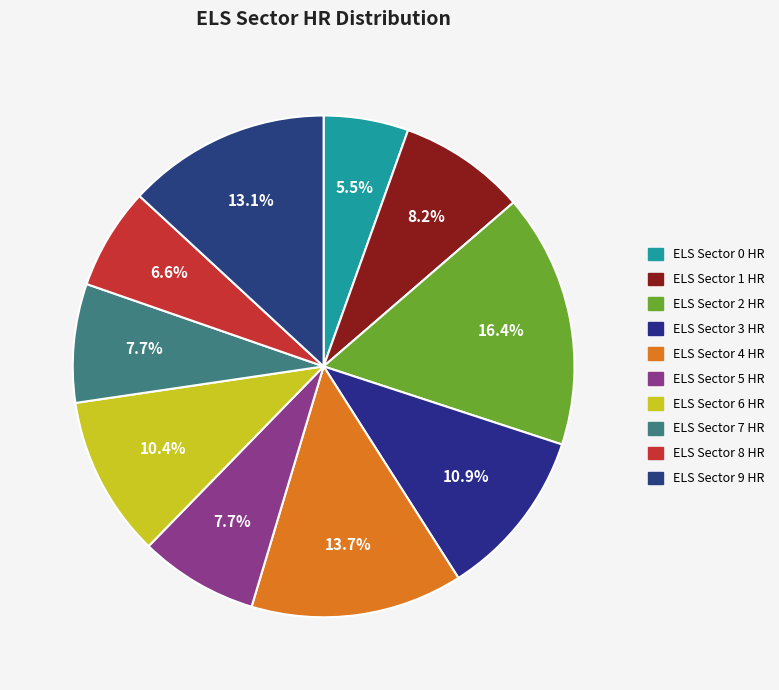

Is it true that ELS Sector 6 HR is 10% of the pie?

True